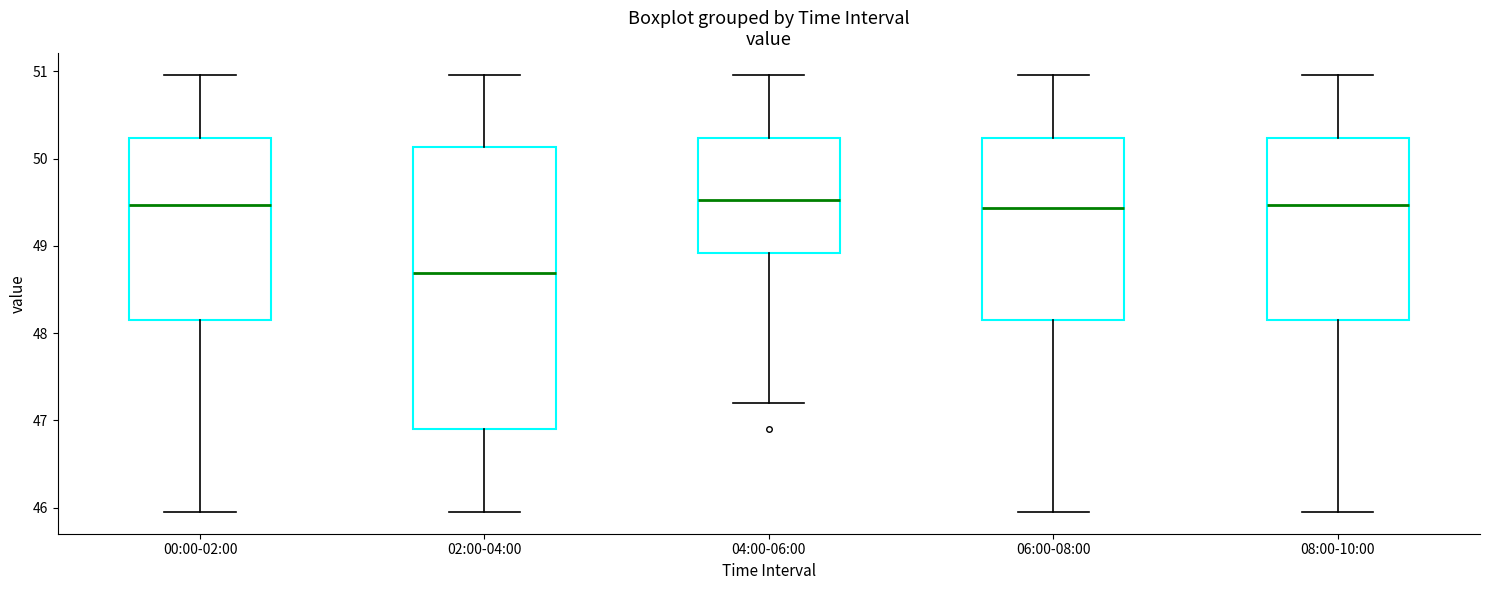

Which box has the lowest median line?

02:00-04:00